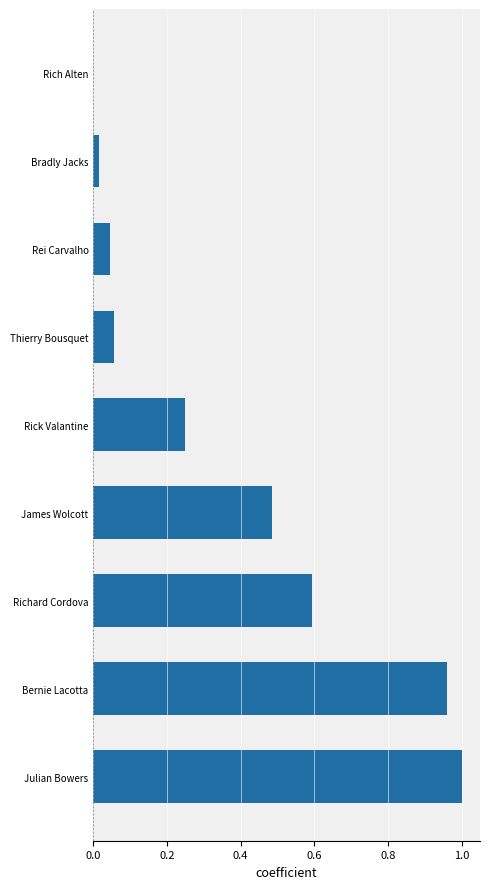

The value at Rick Valantine is 0.4. True or false?

False